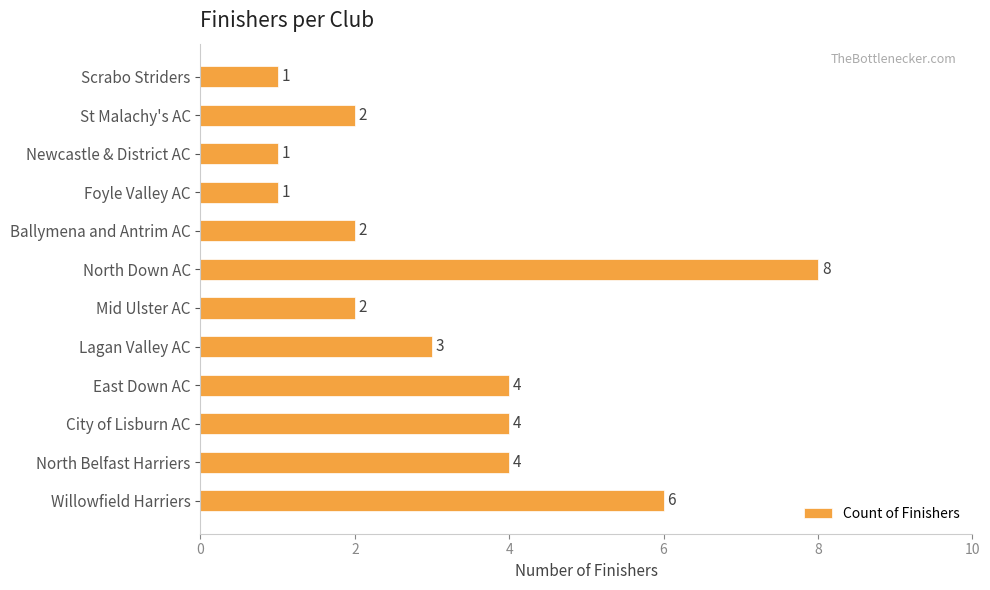

How many values are between 2 and 4?

7